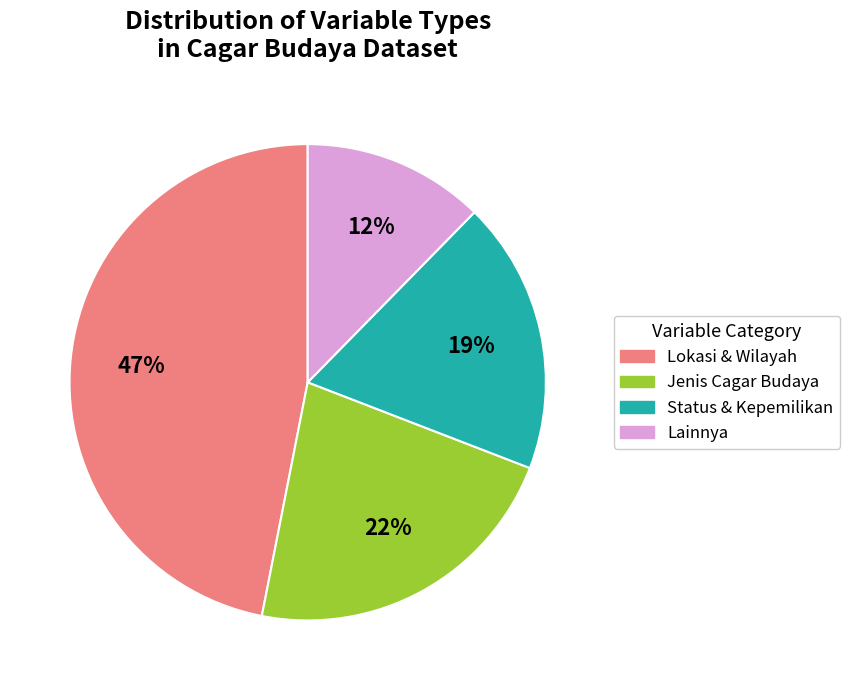

Is there any slice that represents more than half of the pie?

No